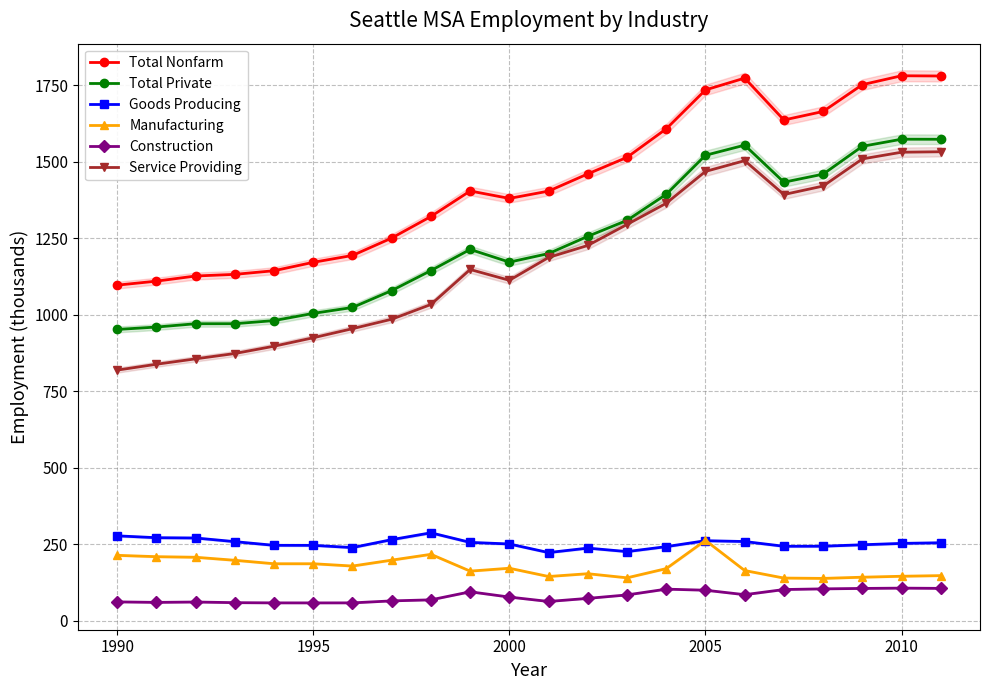

What is the highest value of the Service Providing series?

1533.0